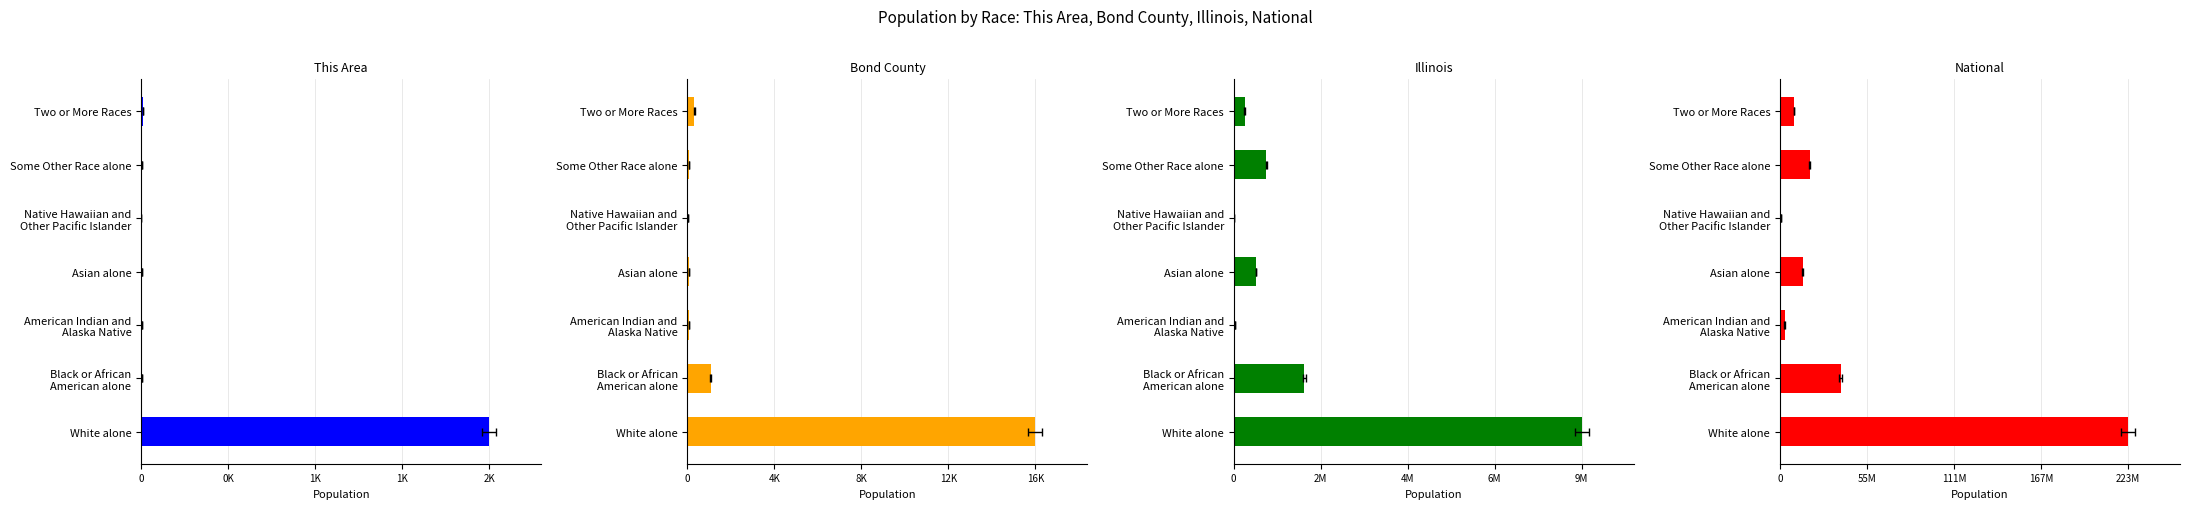

The National series shows 902918 at Native Hawaiian and Other Pacific Islander. True or false?

False